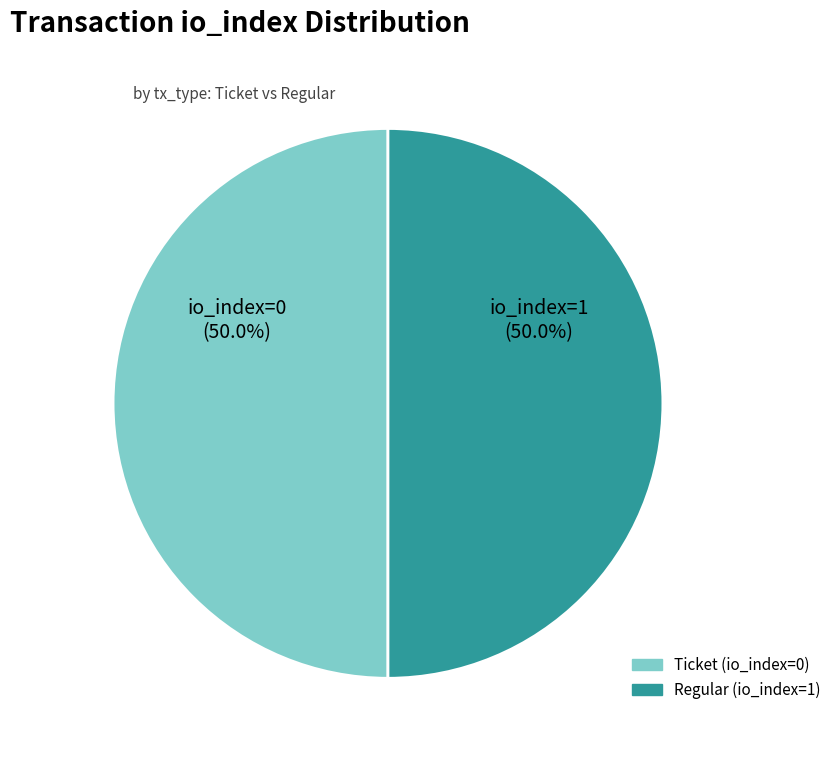

Combined, do Regular (io_index=1) and Ticket (io_index=0) account for over 50%?

Yes